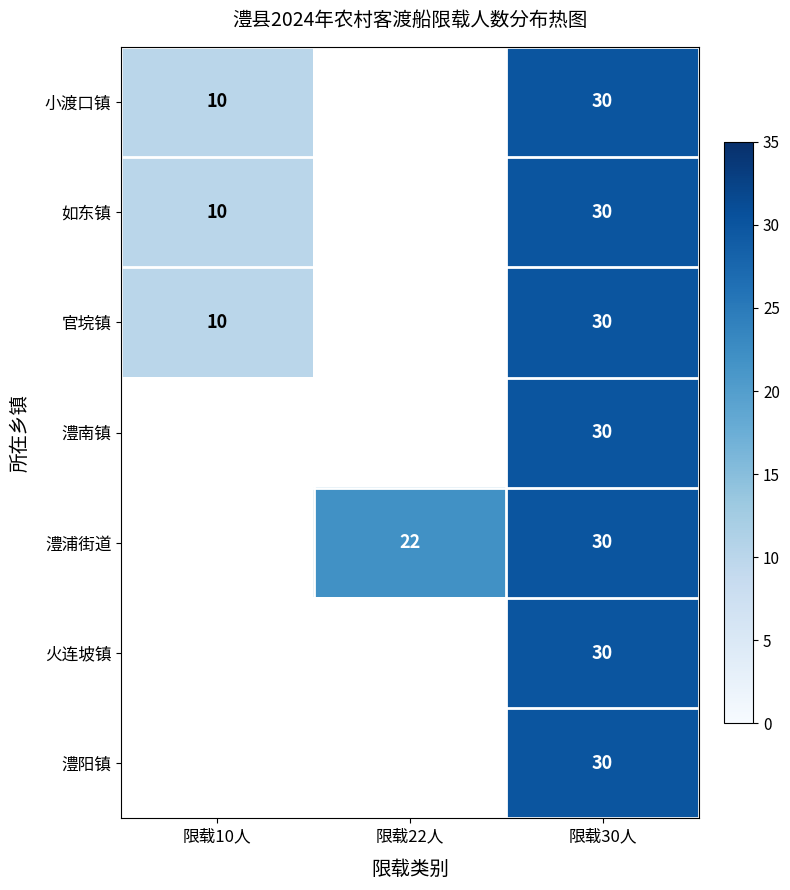

What is the smallest value displayed?

10.0